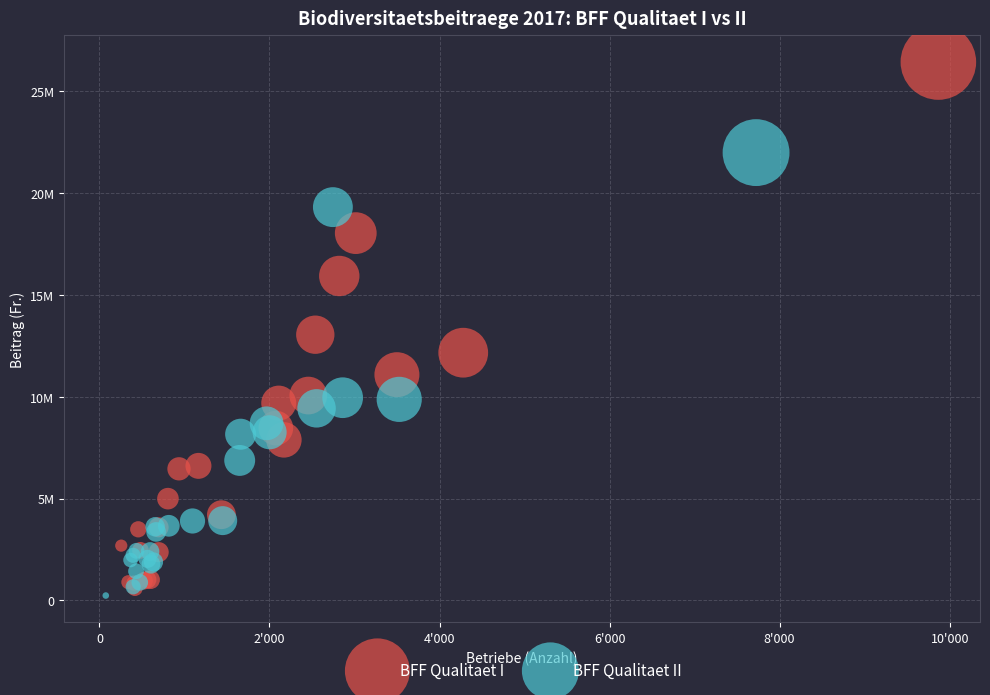

What are all the series names shown in the legend?

BFF Qualitaet I, BFF Qualitaet II